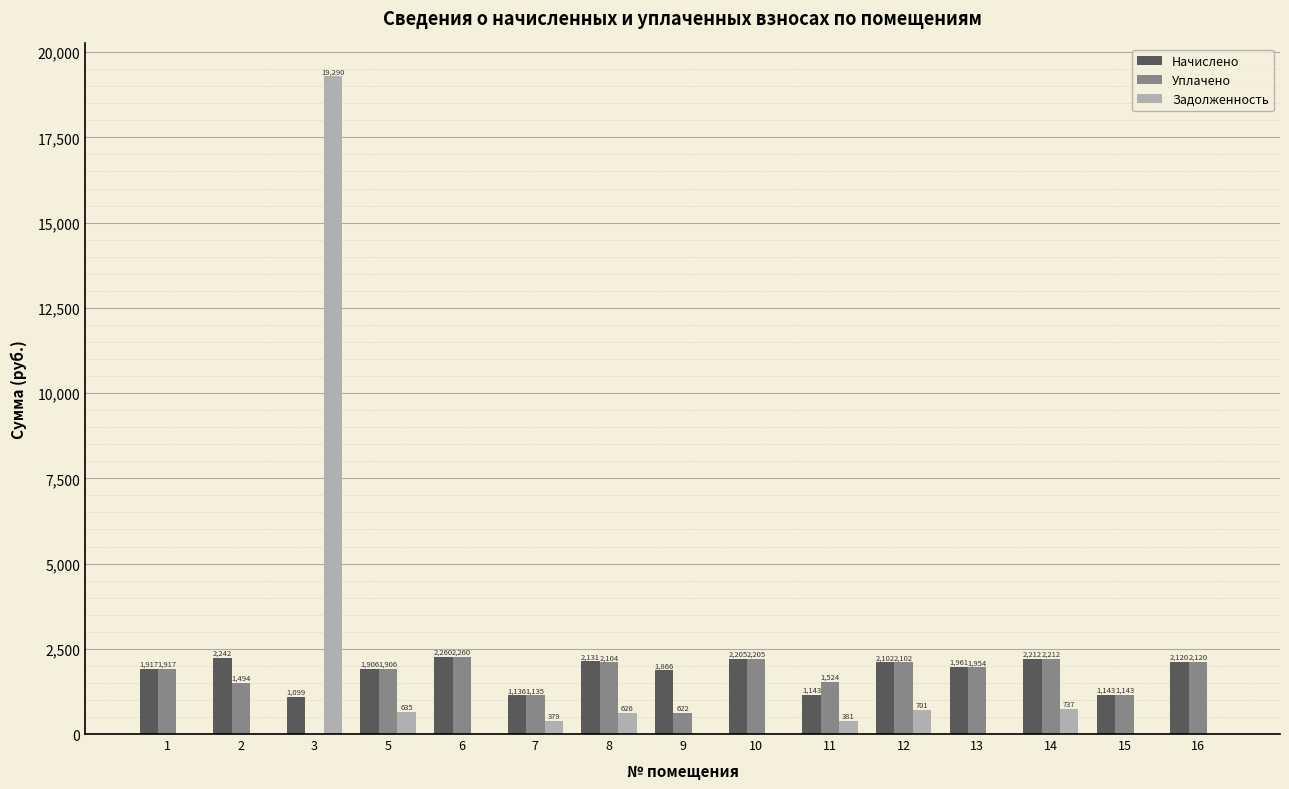

What is the difference between the Начислено values at 9 and 15?

722.6